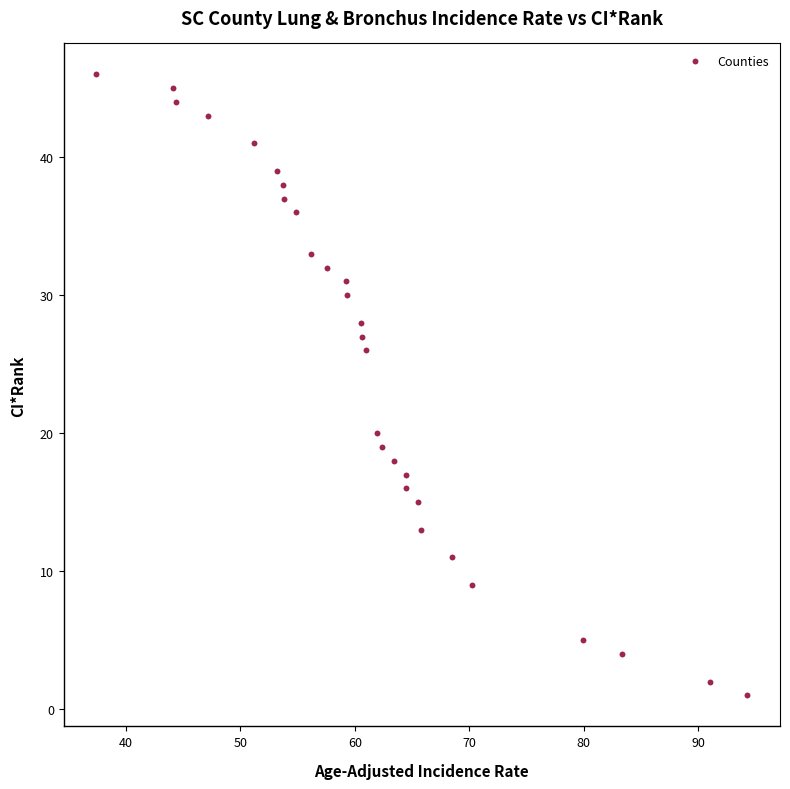

What is the range of Y values (max minus min)?

45